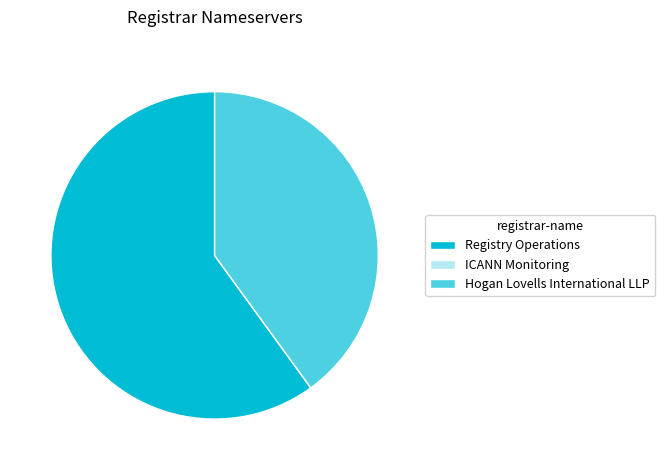

What is the largest slice in the pie chart?

Registry Operations